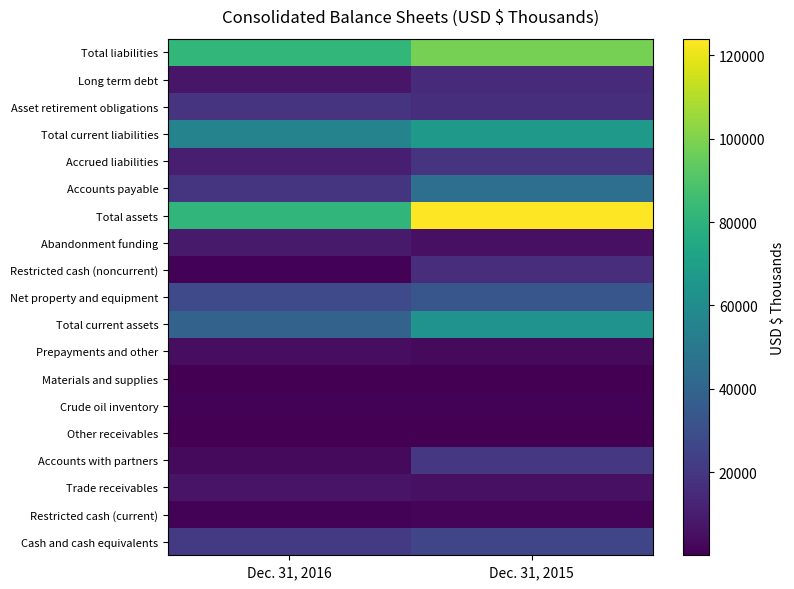

Rank the series at Dec. 31, 2015 from highest to lowest value.

Total assets, Total liabilities, Total current liabilities, Total current assets, Accounts payable, Net property and equipment, Cash and cash equivalents, Accounts with partners, Accrued liabilities, Asset retirement obligations, Restricted cash (noncurrent), Long term debt, Trade receivables, Abandonment funding, Prepayments and other, Restricted cash (current), Crude oil inventory, Materials and supplies, Other receivables